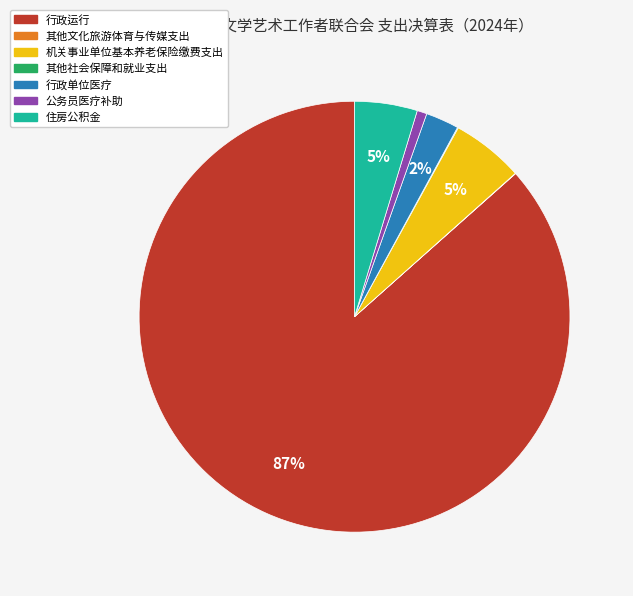

To the nearest percent, what is the average slice percentage?

14%